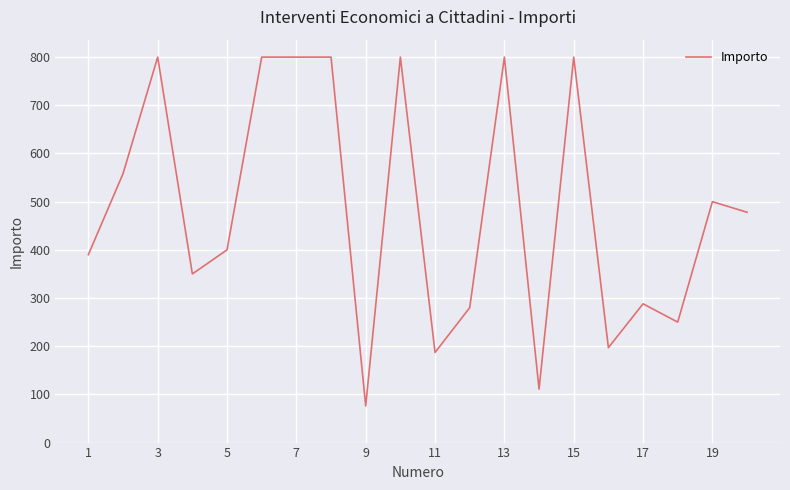

What is the difference between the maximum and minimum values?

724